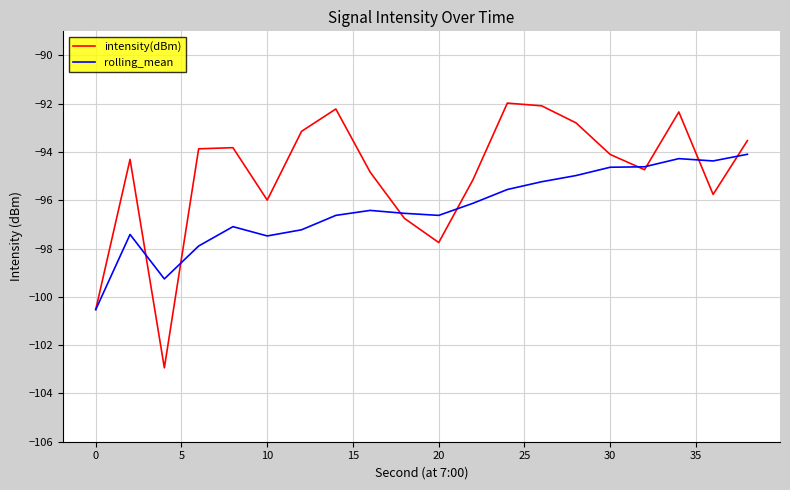

Rank the series by their average value, from highest to lowest.

intensity(dBm), rolling_mean